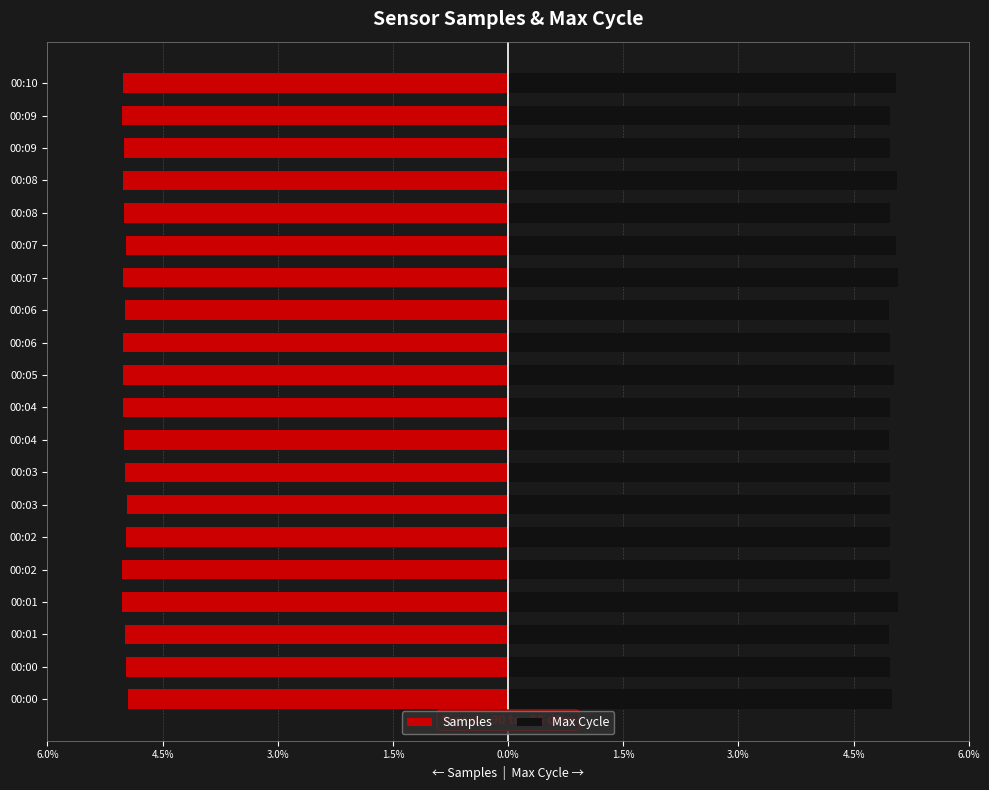

What is the difference between the highest and lowest values at 00:10?

10.1